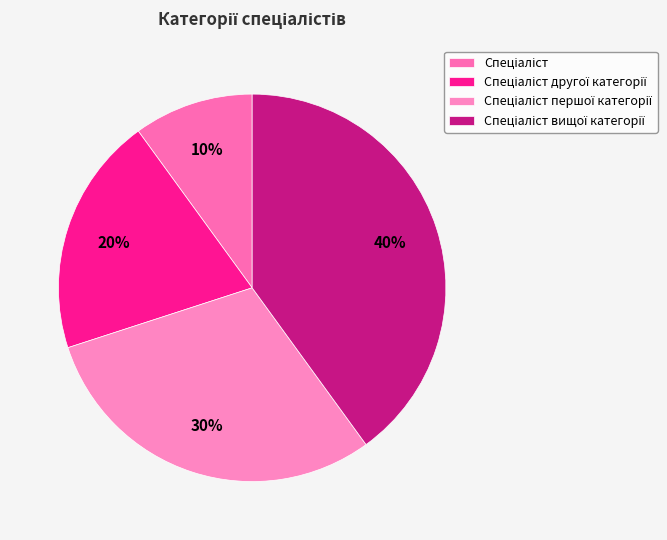

Is there any slice that represents more than half of the pie?

No